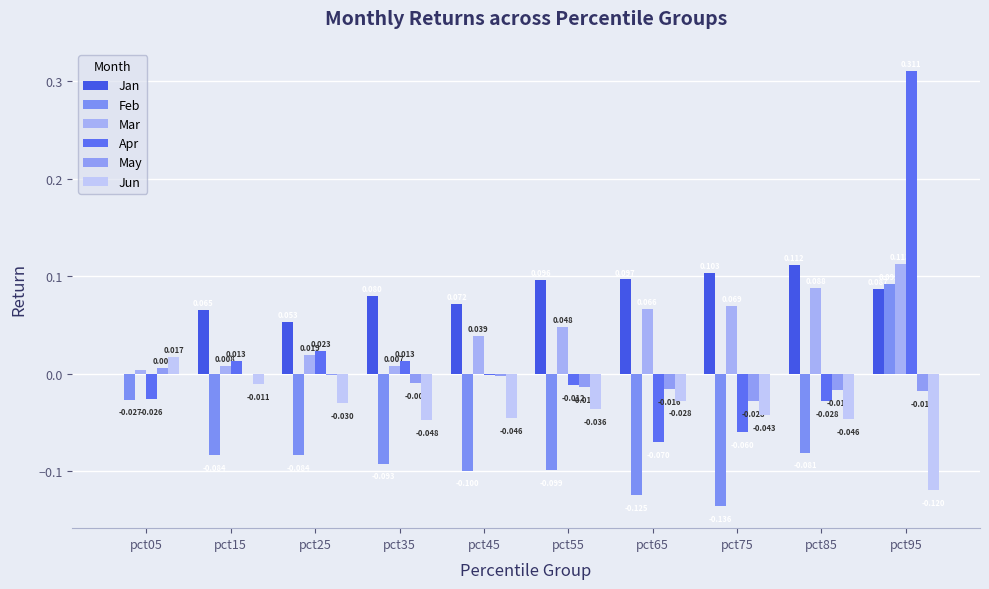

The value of Apr at pct75 is -0.0. True or false?

False